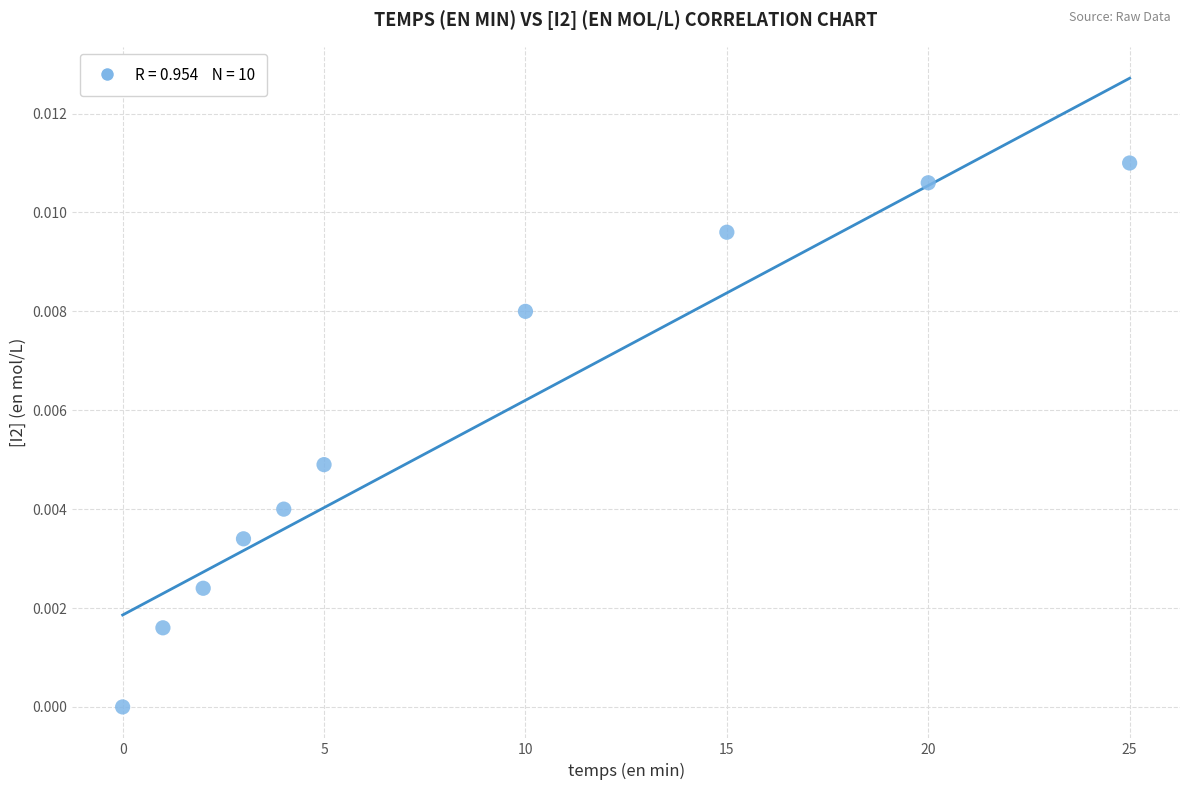

What is the range of X values (max minus min)?

25.0